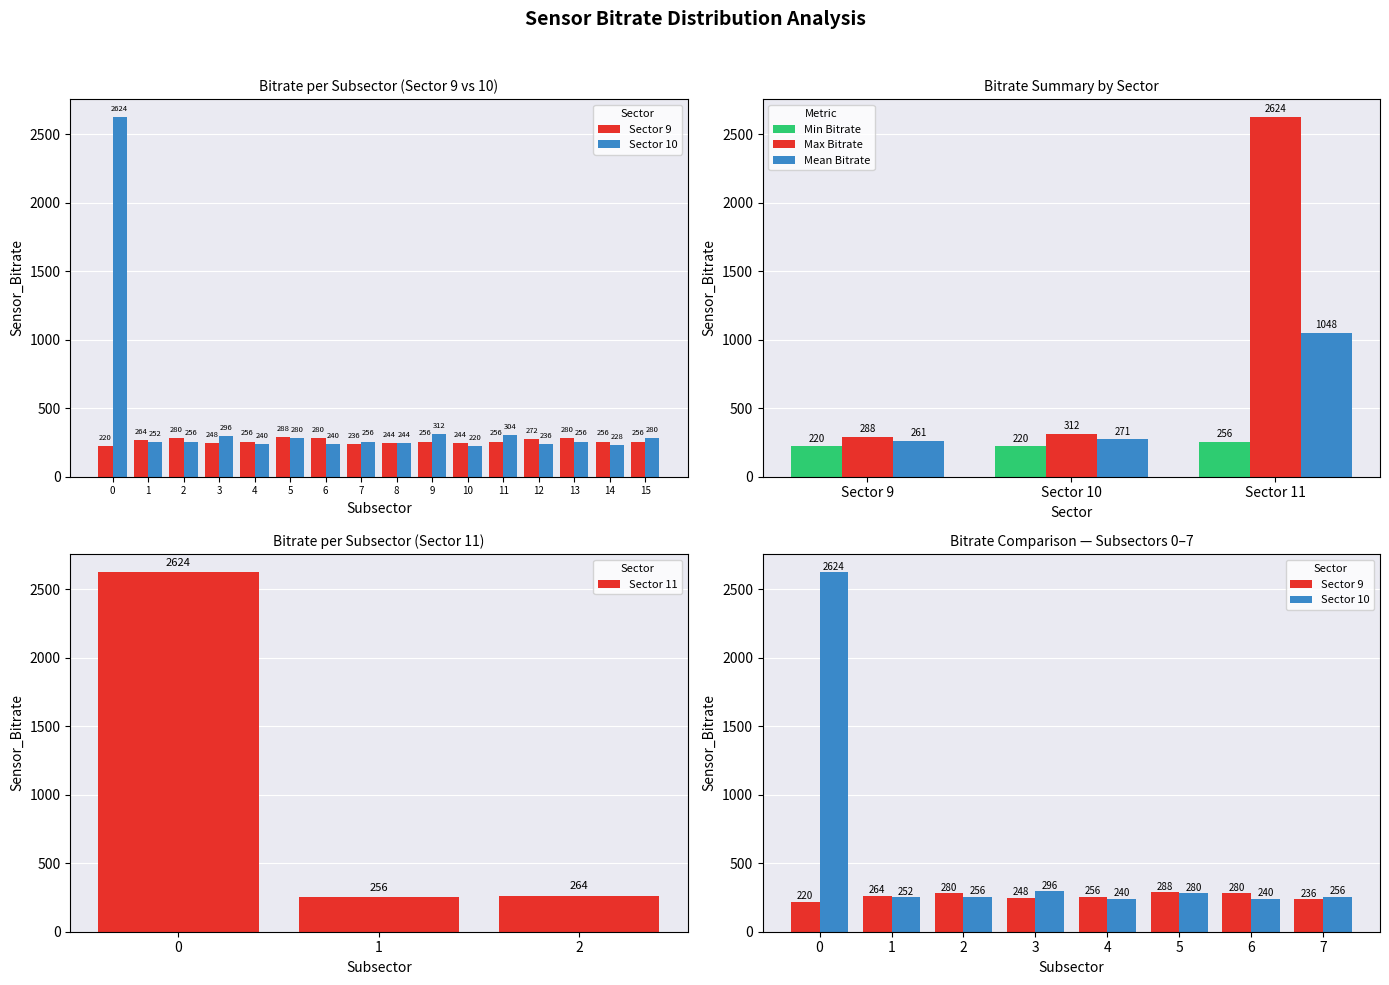

What is the average value of the Max Bitrate series?

1075